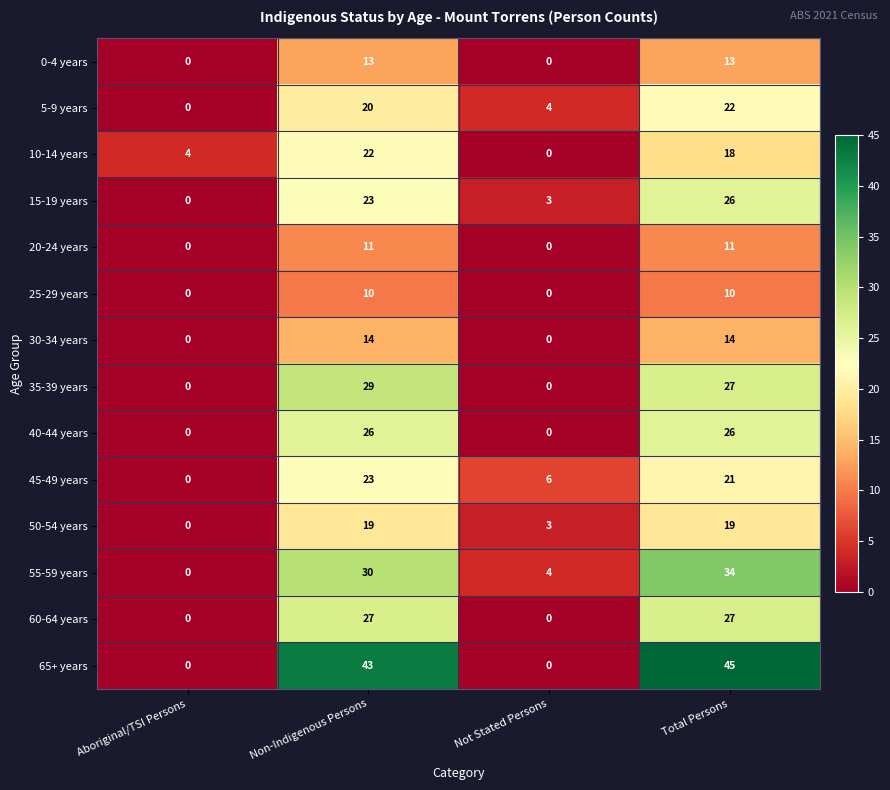

Which series changed the most between Non-Indigenous Persons and Not Stated Persons?

65+ years